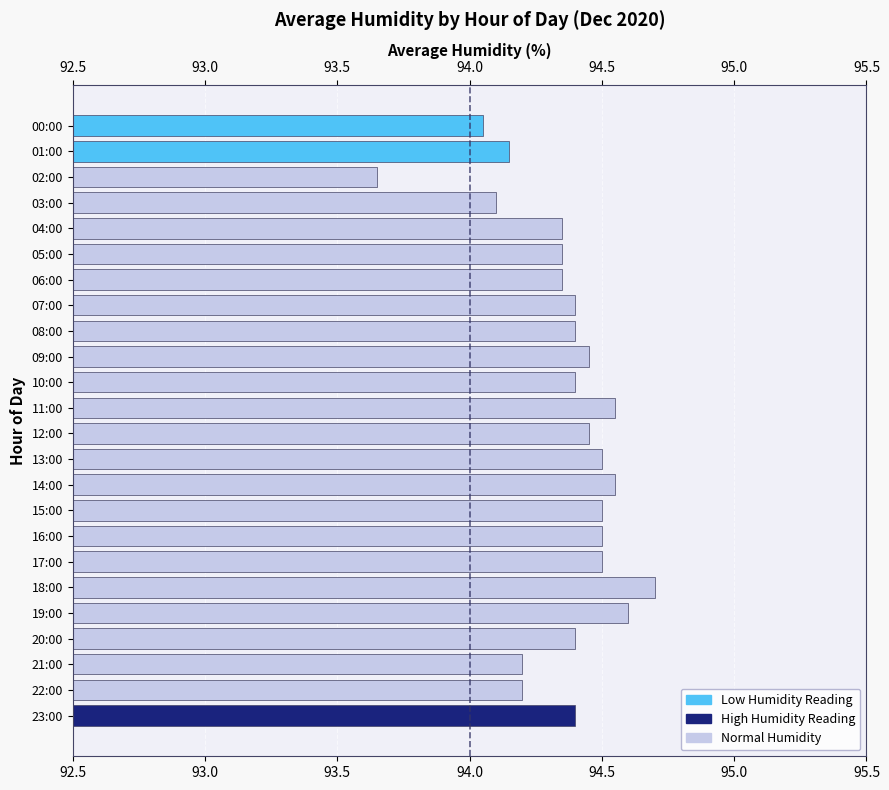

What is the average value?

94.4